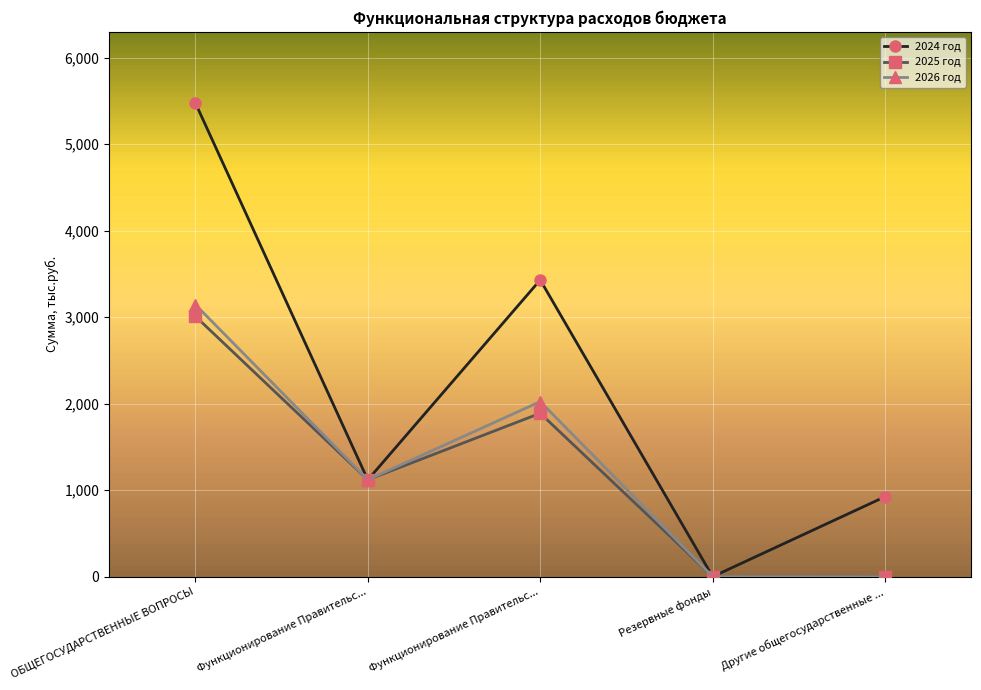

How many data points in 2026 год are above 1120?

3